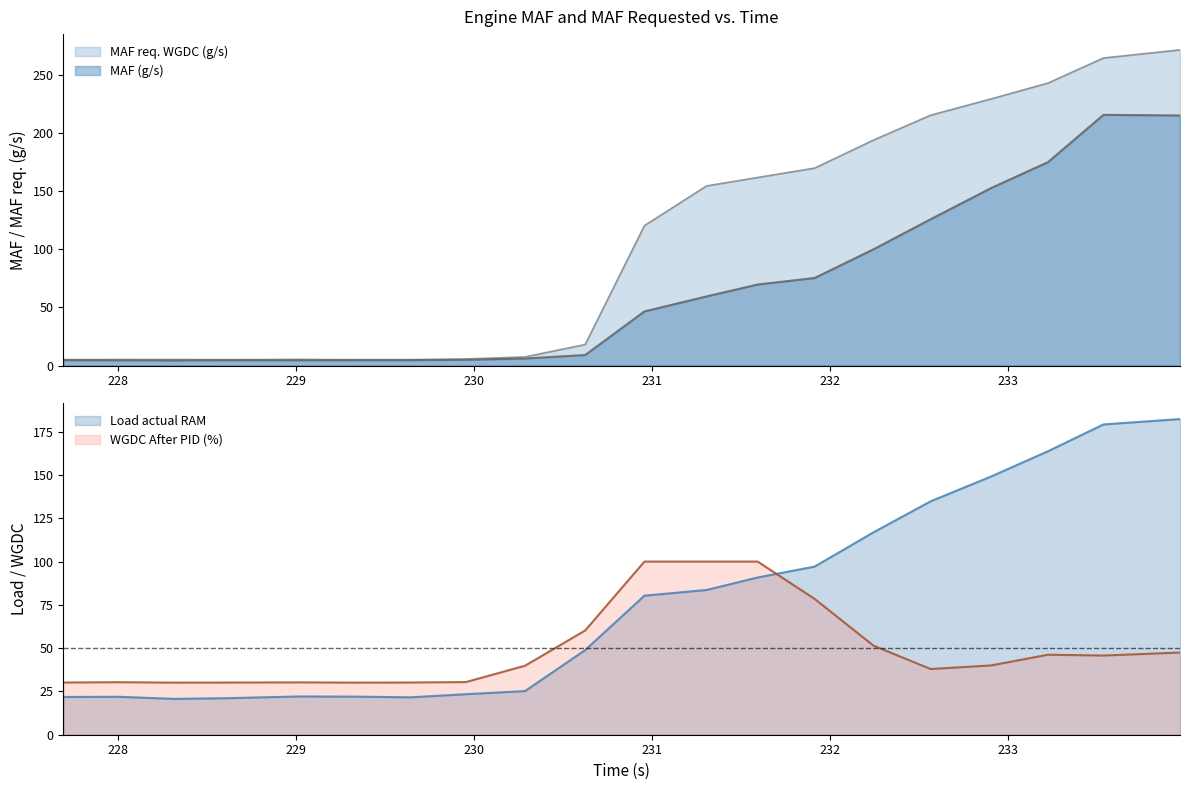

Where is MAF (g/s) nearest to the value 110?

232.243